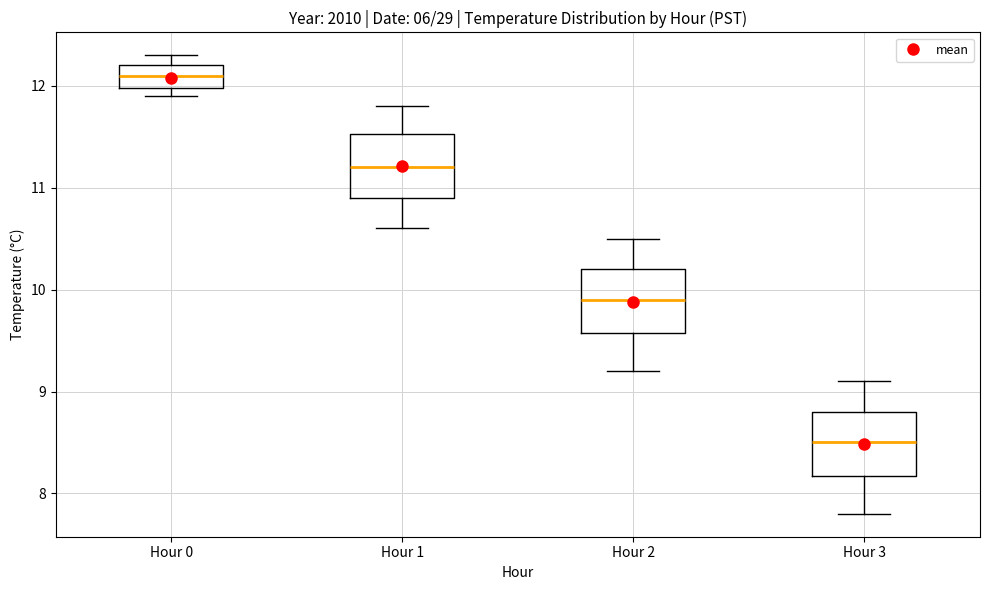

Reading left to right, transcribe this box plot: for each box, give where its median line is, the range the box spans, and where its two whiskers end, as read against the y-axis. The values are not printed on the chart, so give them approximately, as read against the axis.

Hour 0: median 12.1, box 12.0 to 12.2, whiskers 11.9 to 12.3
Hour 1: median 11.2, box 10.9 to 11.5, whiskers 10.6 to 11.8
Hour 2: median 9.9, box 9.6 to 10.2, whiskers 9.2 to 10.5
Hour 3: median 8.5, box 8.2 to 8.8, whiskers 7.8 to 9.1